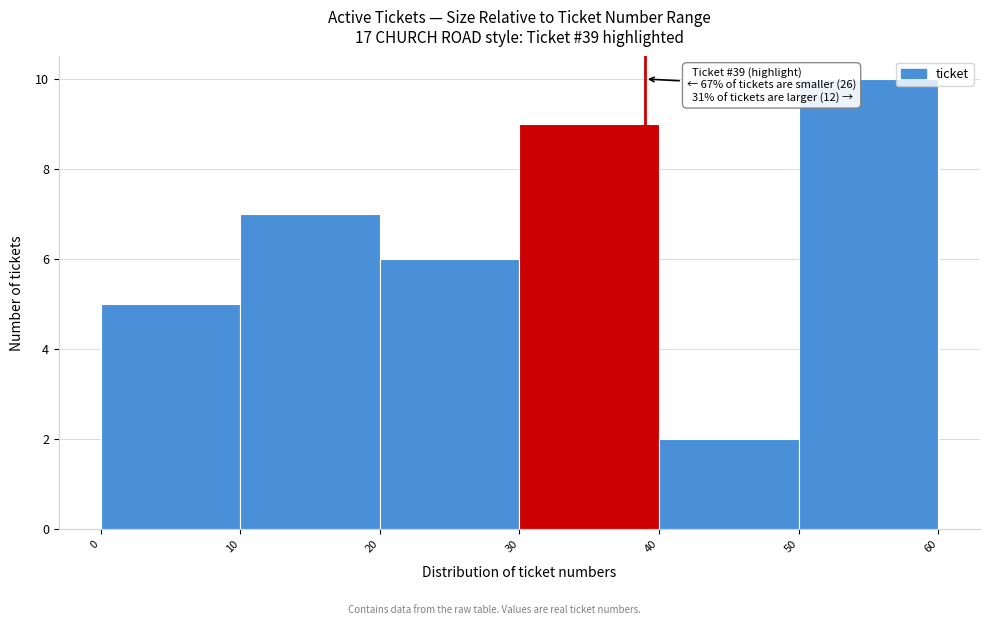

Which range on the x-axis has the tallest bar?

50 to 60